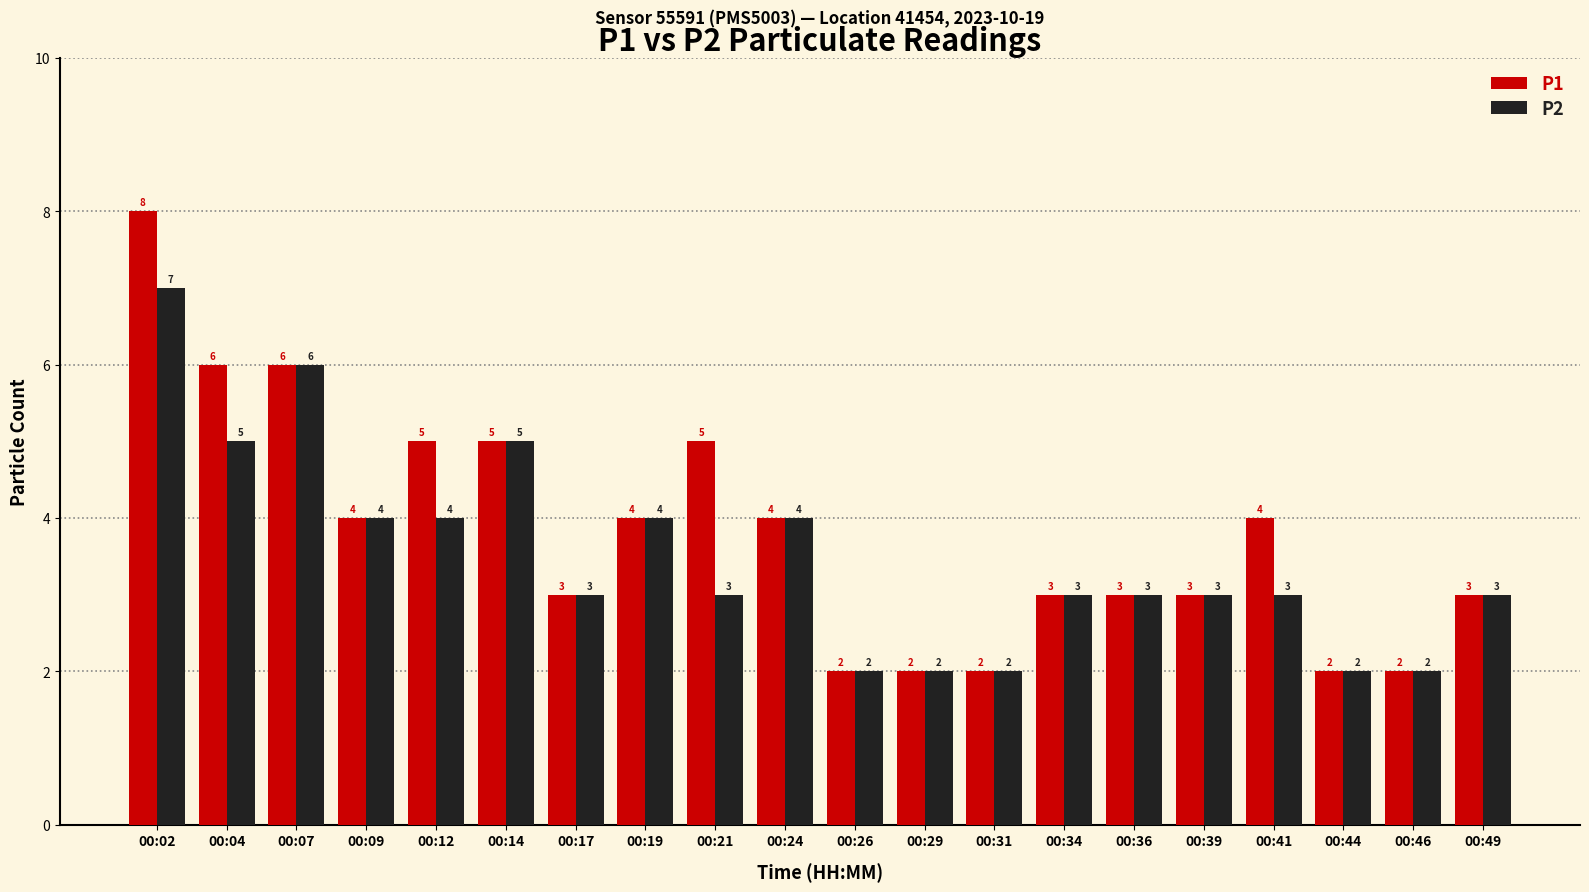

How many bars are there in each group?

2